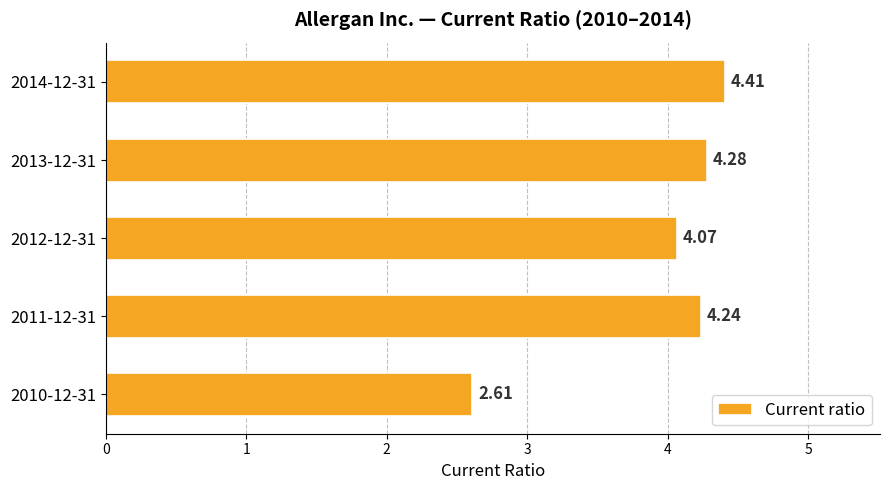

What is the difference between the maximum and minimum values?

1.8